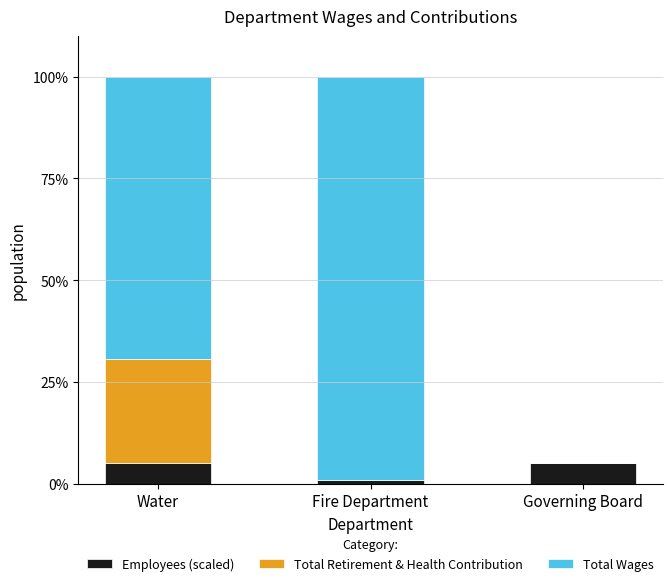

How many series are shown in this chart?

3